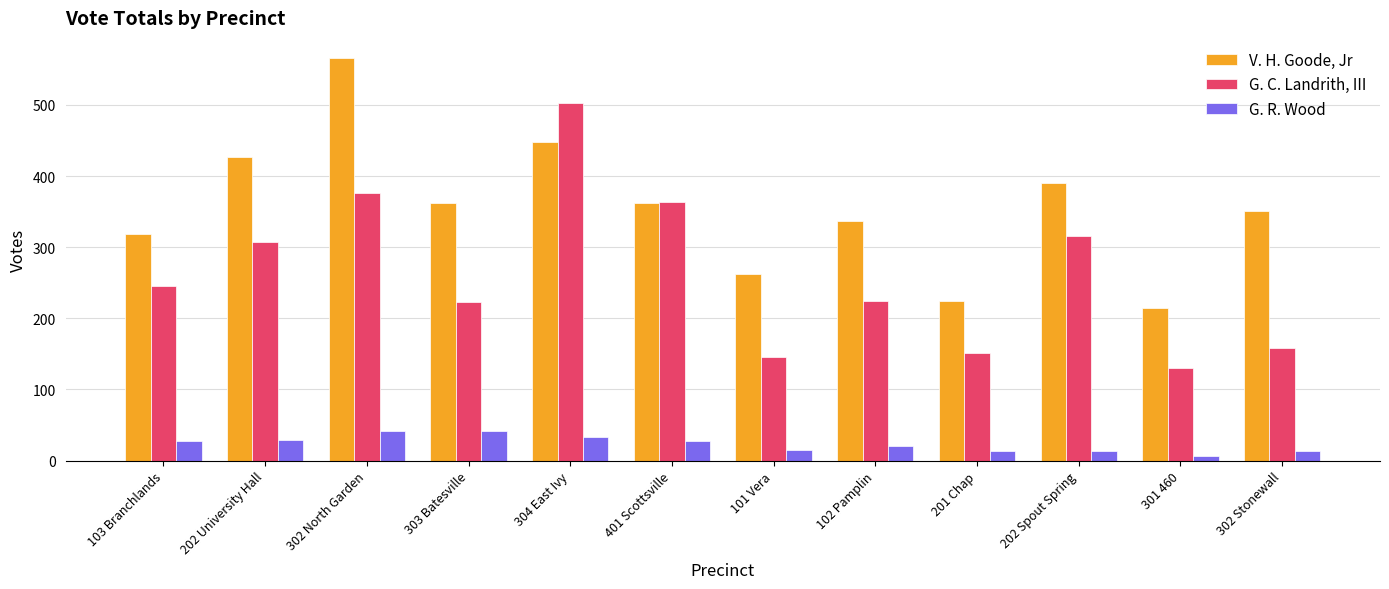

What is the difference between the second highest and minimum values in the V. H. Goode, Jr series?

233